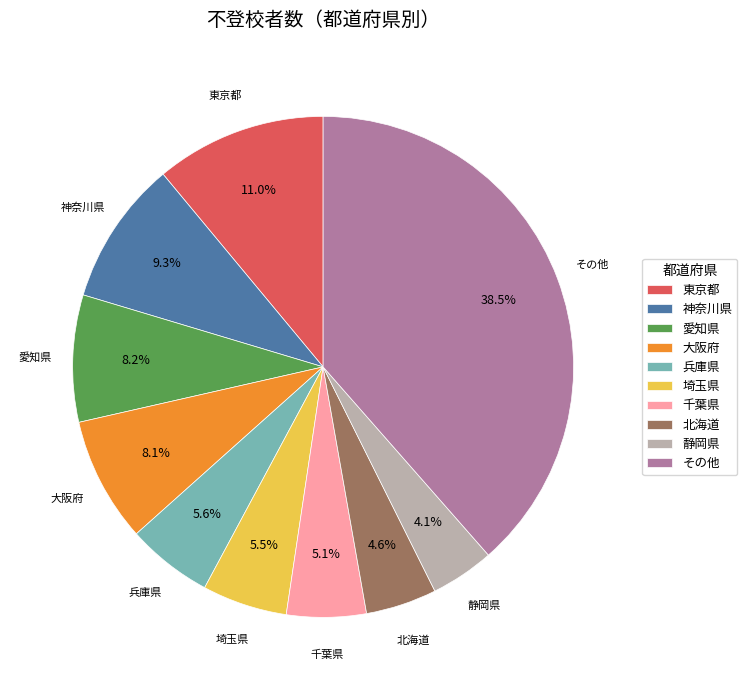

Which has a higher value, 埼玉県 or 大阪府?

大阪府